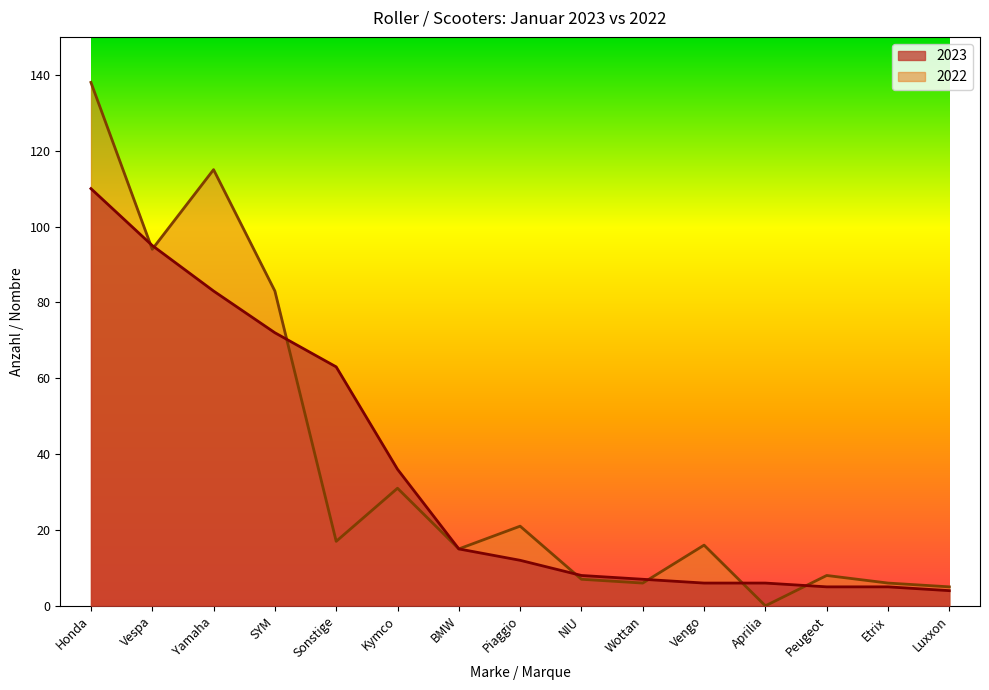

Reading right to left, transcribe all the data shown in this chart.

2023: 4	5	5	6	6	7	8	12	15	36	63	72	83	95	110
2022: 5	6	8	0	16	6	7	21	15	31	17	83	115	94	138